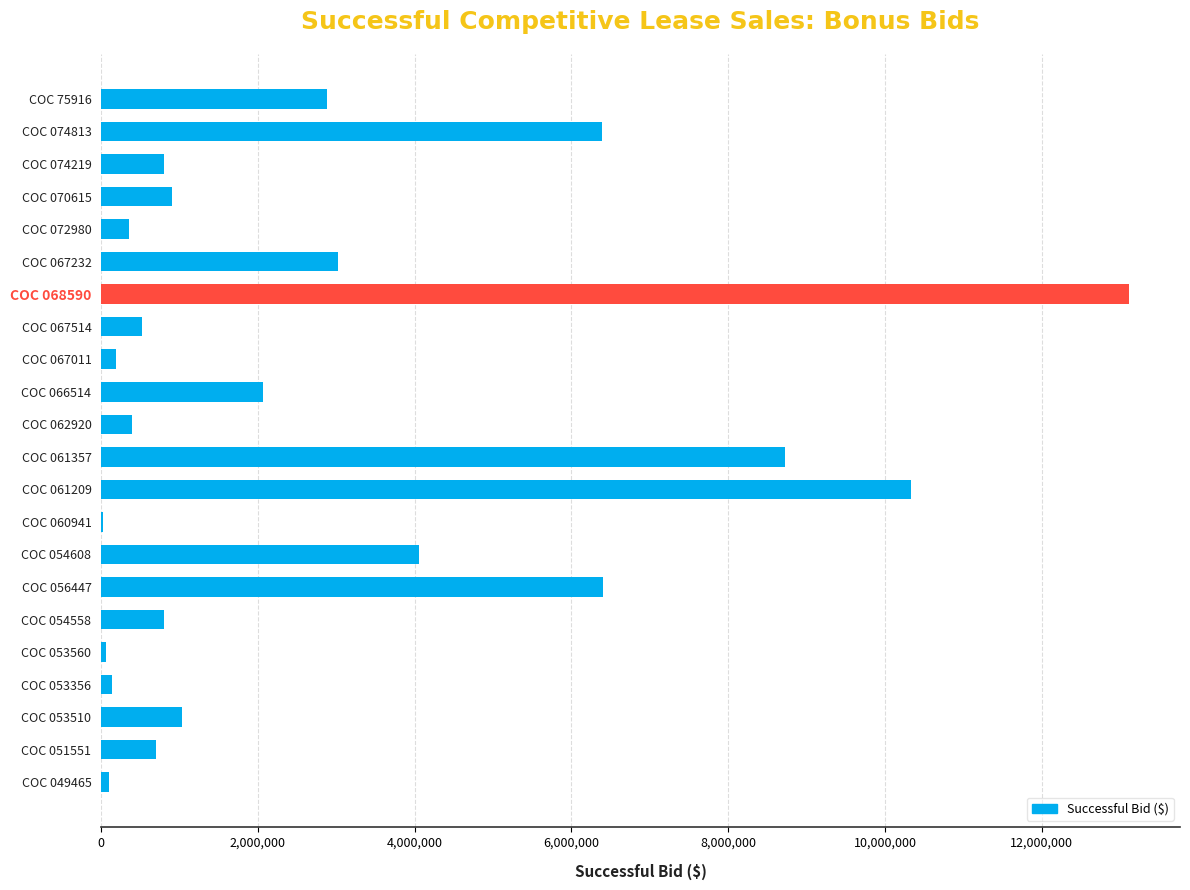

The value at COC 068590 is 5933760.7. True or false?

False